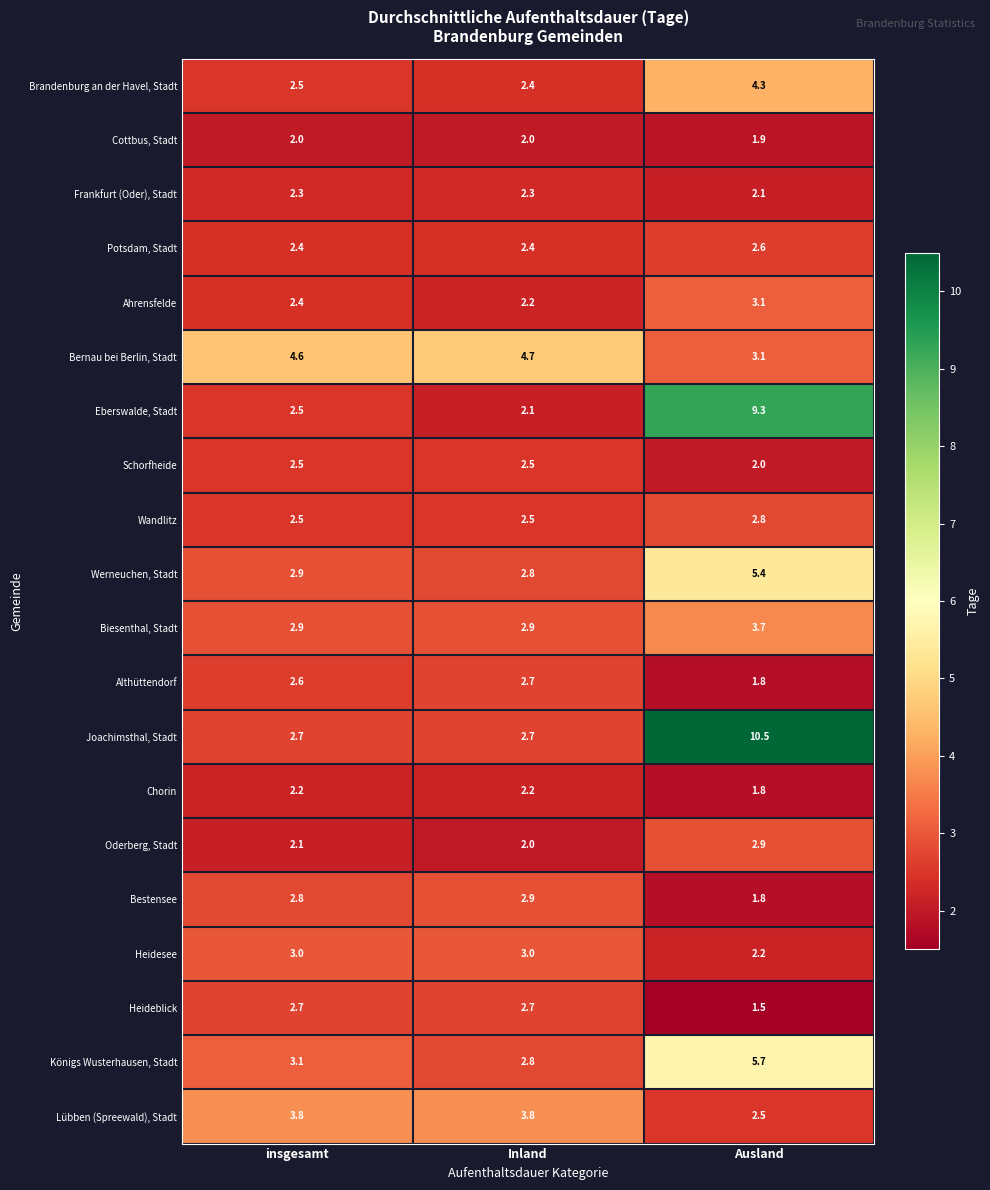

Between insgesamt and Inland, which series saw the biggest shift?

Eberswalde, Stadt